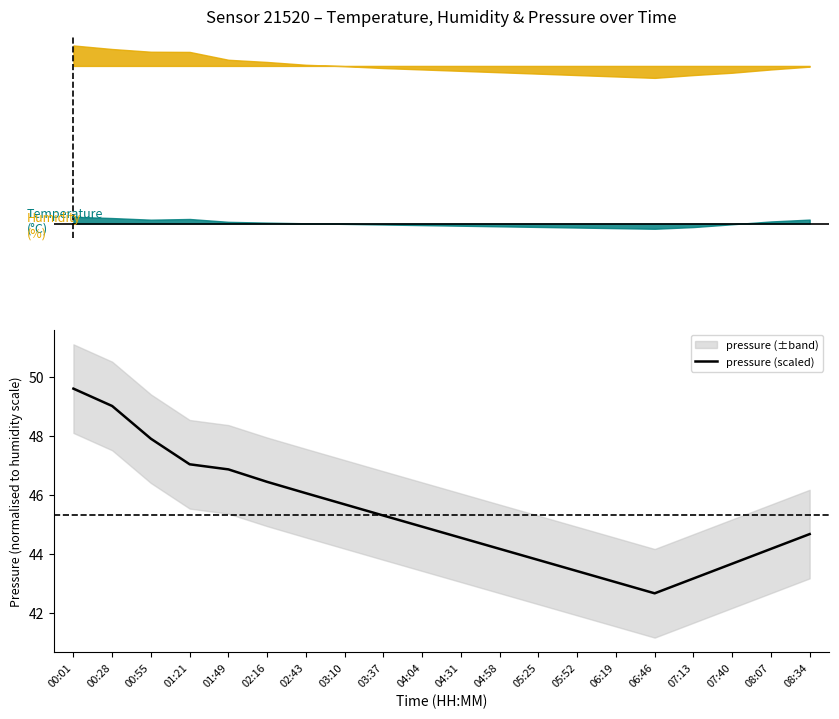

At which category does the chart reach its minimum across all series?

06:46